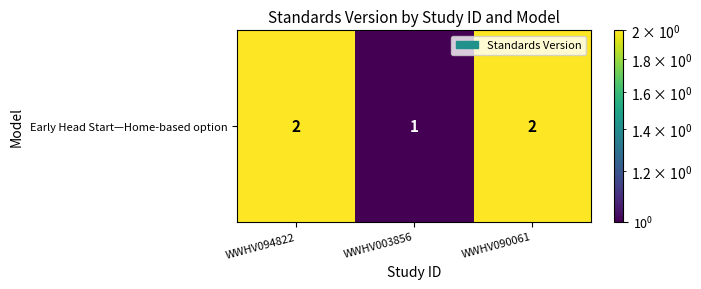

Reading right to left, what are all the values shown in this chart?

WWHV090061=2	WWHV003856=1	WWHV094822=2